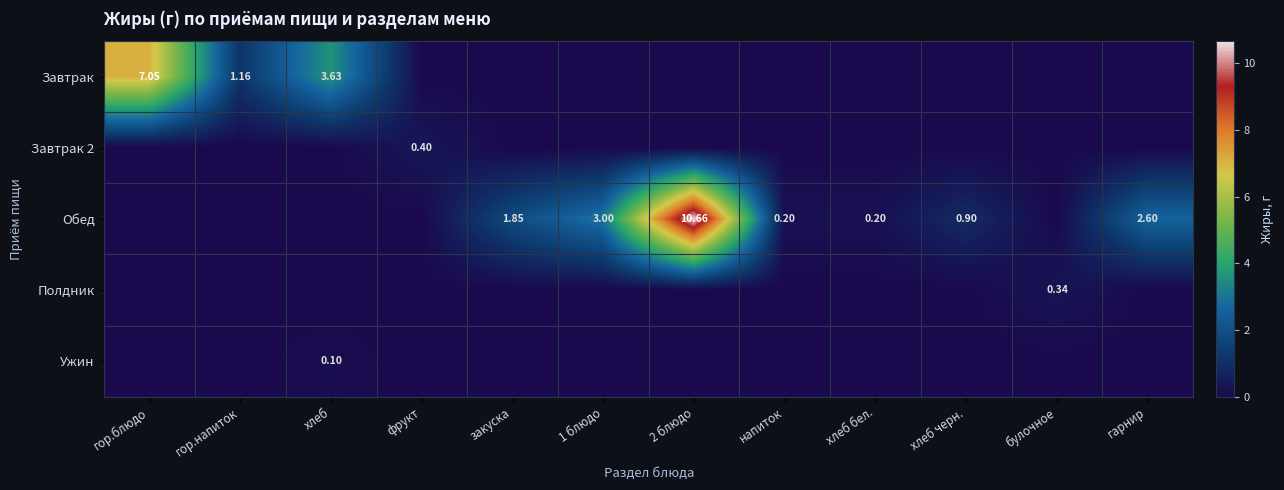

What is the spread (max minus min) of values at гарнир?

2.6